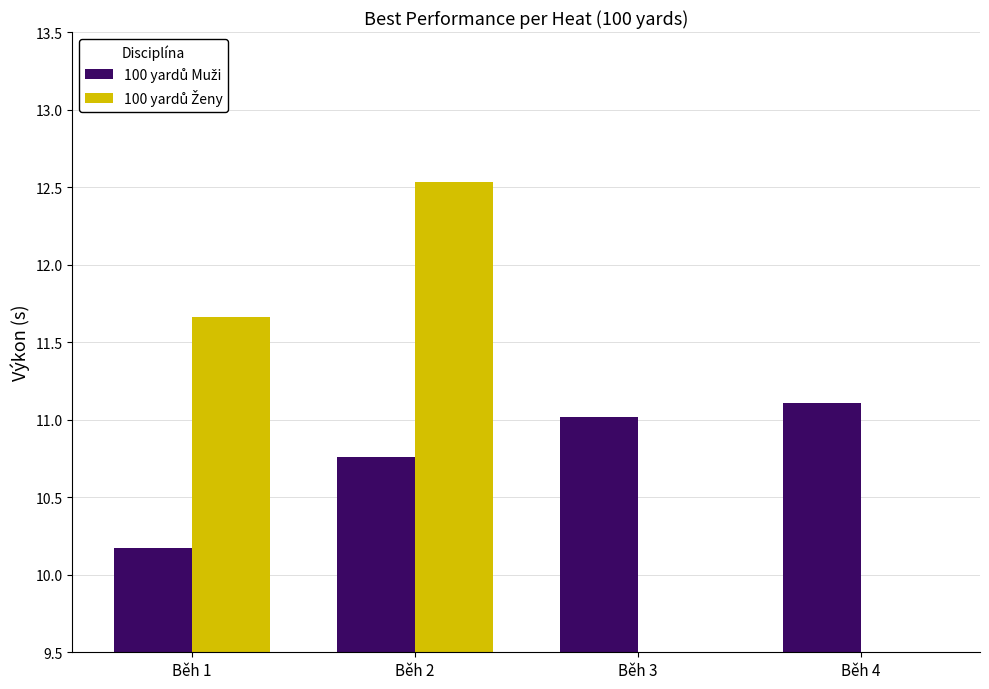

Which series has the largest total across all categories?

100 yardů Muži